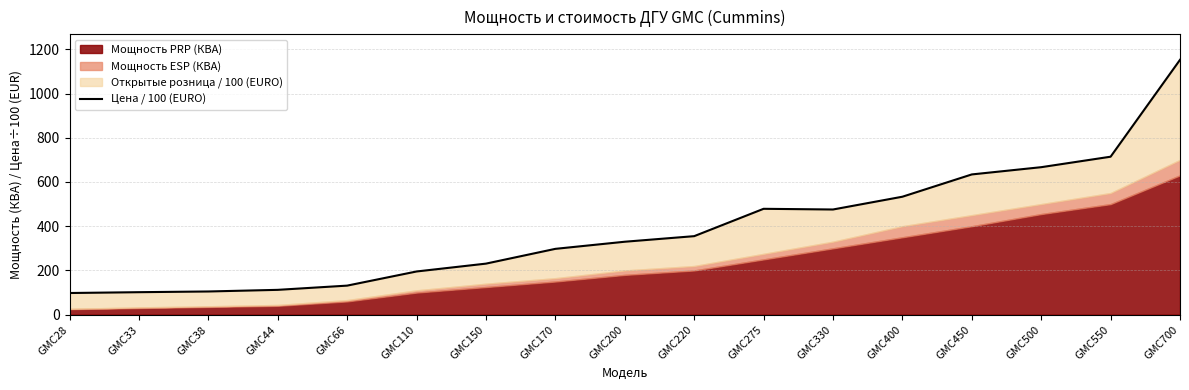

The chart shows a value of 34.8 at GMC66. True or false?

False